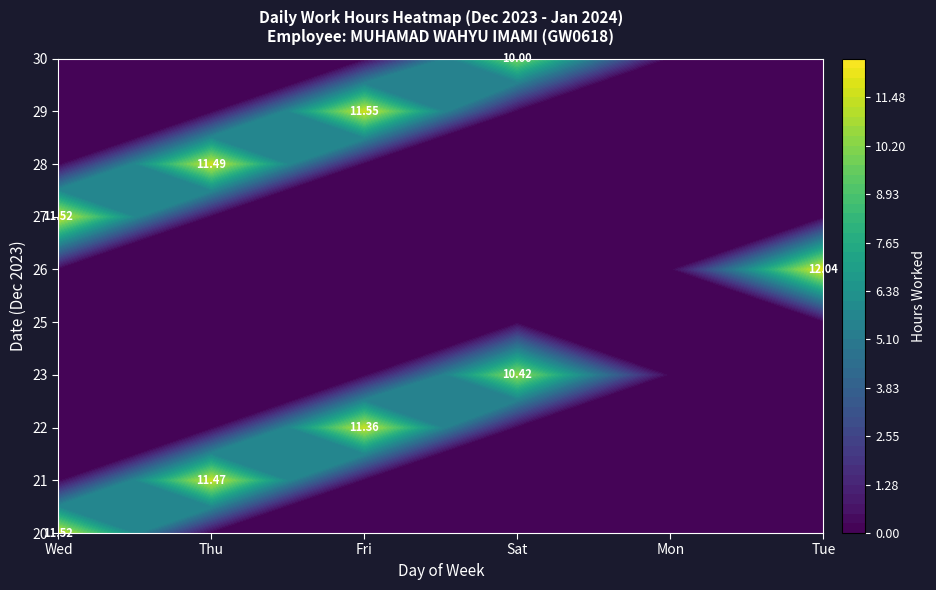

Which has a higher value, Wed or Fri?

Wed